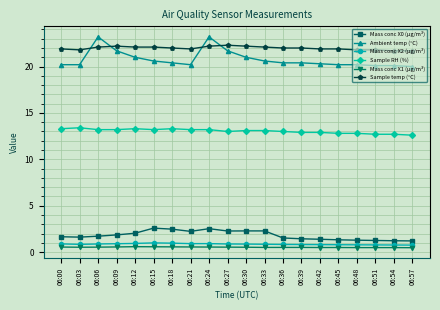

Count the number of data series in this chart.

6